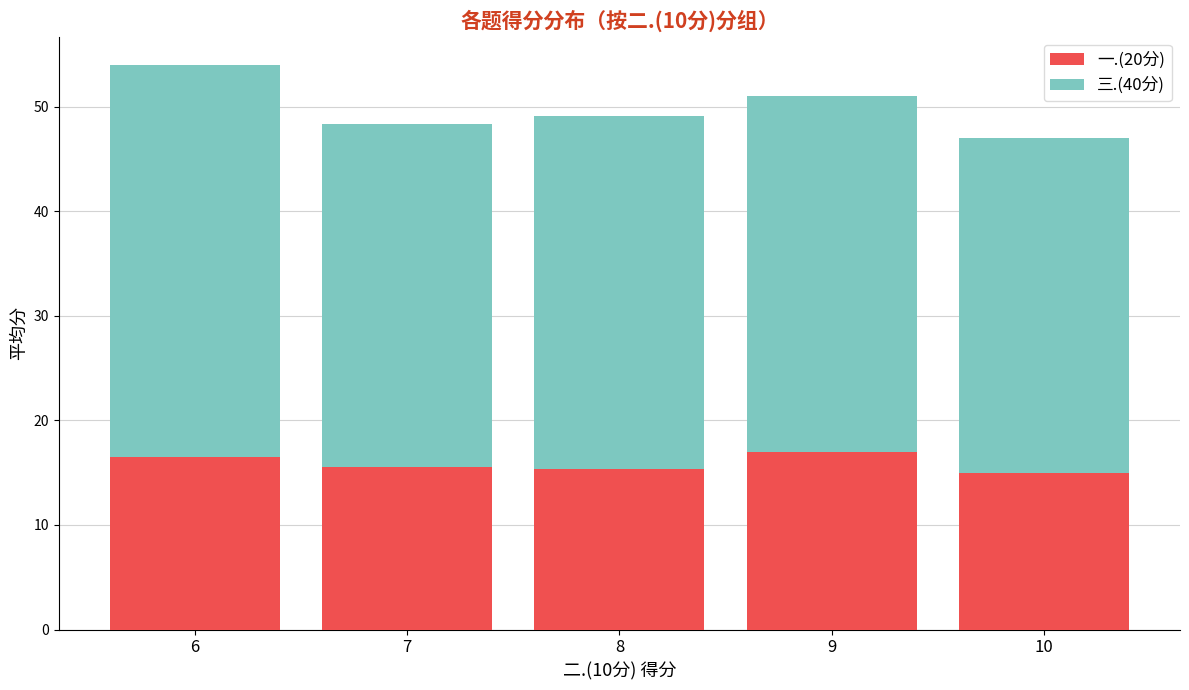

What is the value of the 一.(20分) bar at the 4th from the left?

17.0